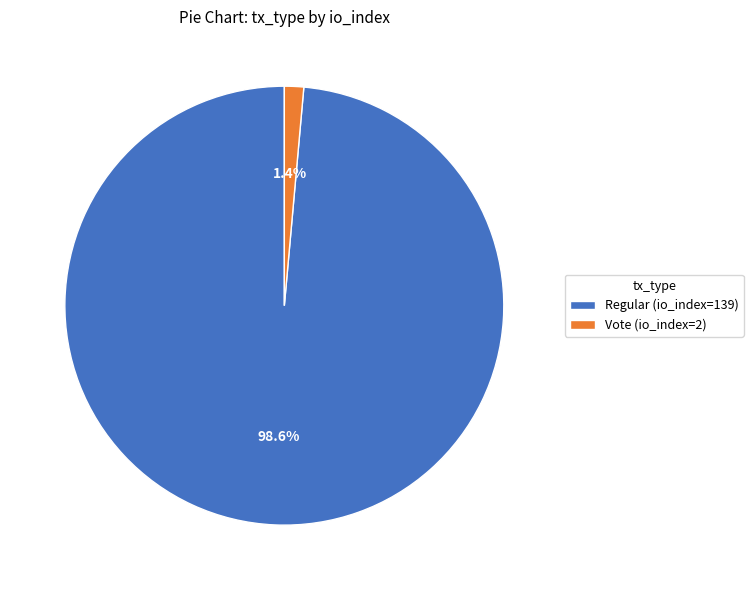

Which has a higher value, Regular (io_index=139) or Vote (io_index=2)?

Regular (io_index=139)